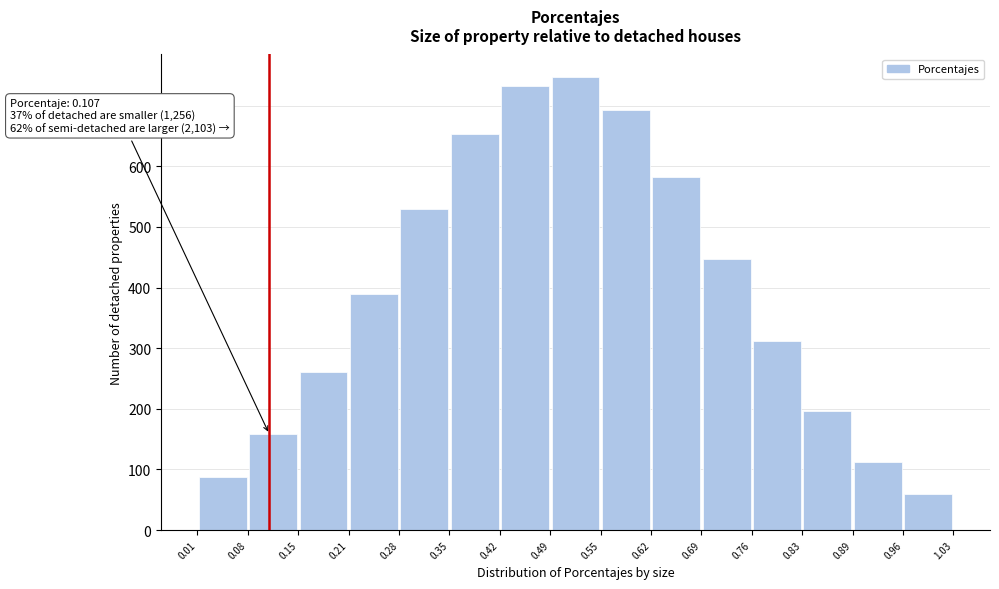

Which range on the x-axis has the tallest bar?

0.49 to 0.55